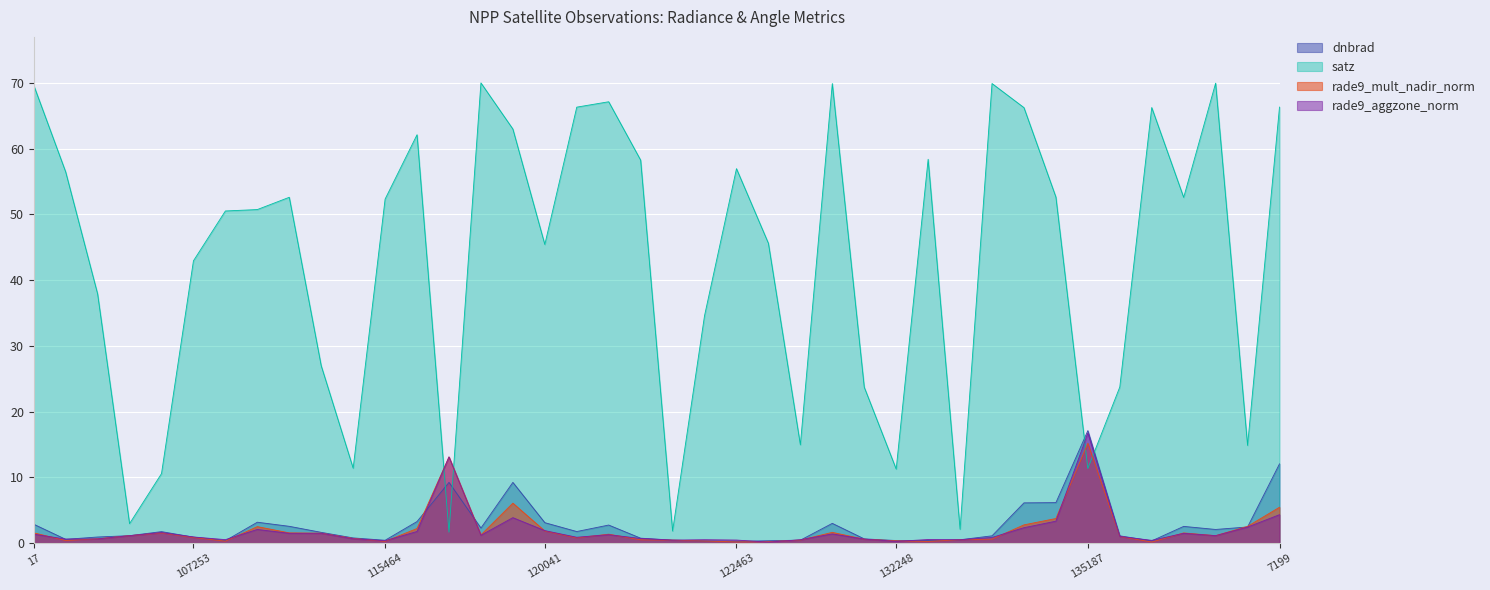

At which category does satz reach its first local valley?

104431